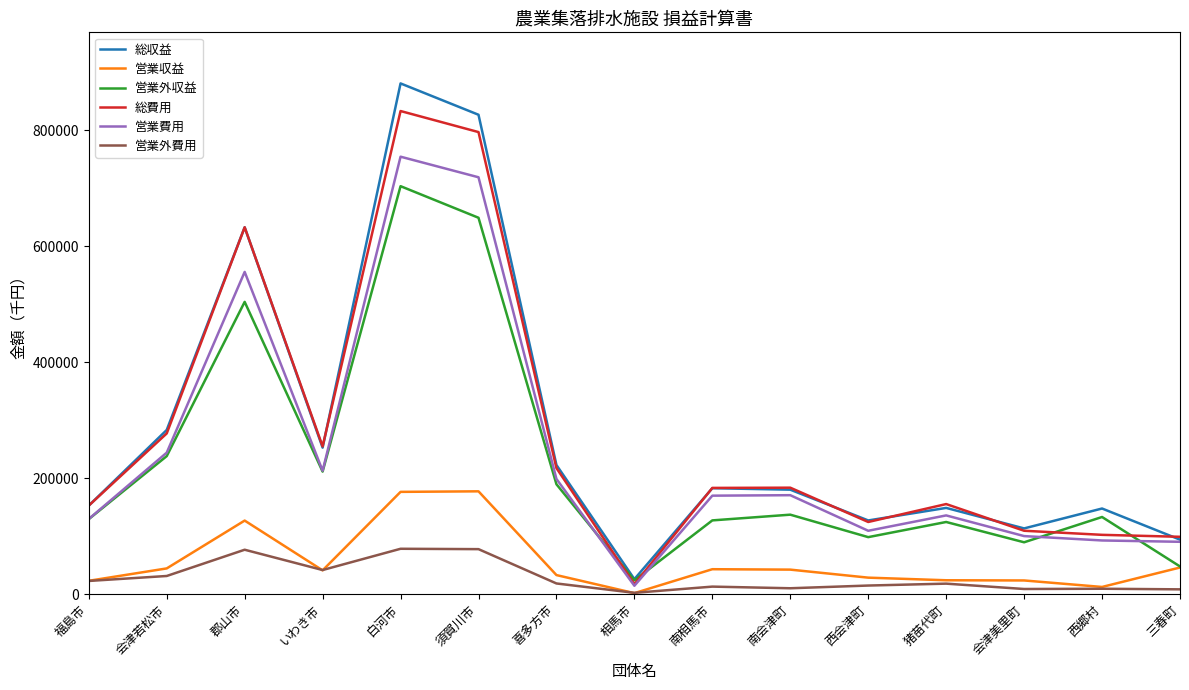

What is the total value across all series at 白河市?

3428837